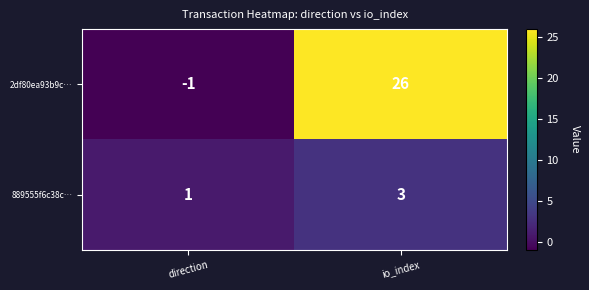

Reading left to right, what are all the values shown in this chart?

2df80ea93b9c…: direction=-1	io_index=26
889555f6c38c…: direction=1	io_index=3